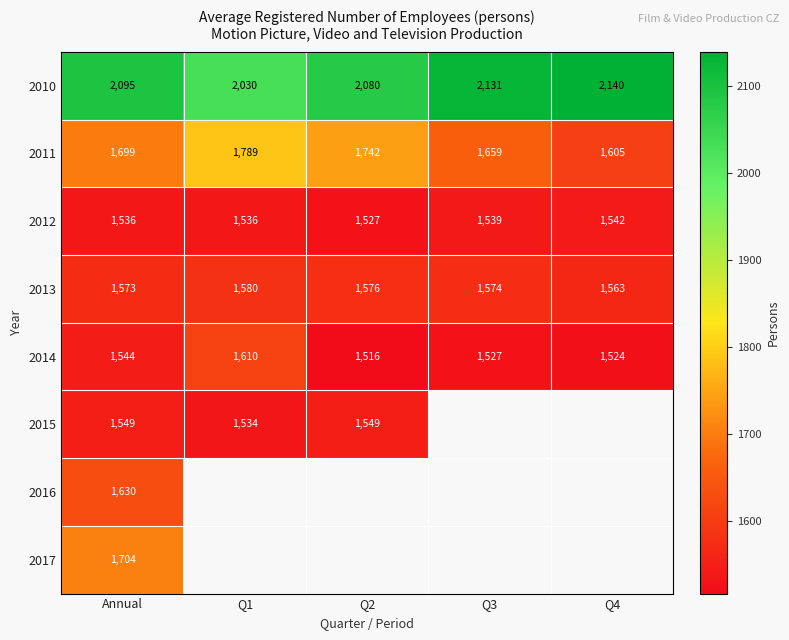

Is the value of 2017 at Annual greater than the value of 2014 at Q1?

Yes